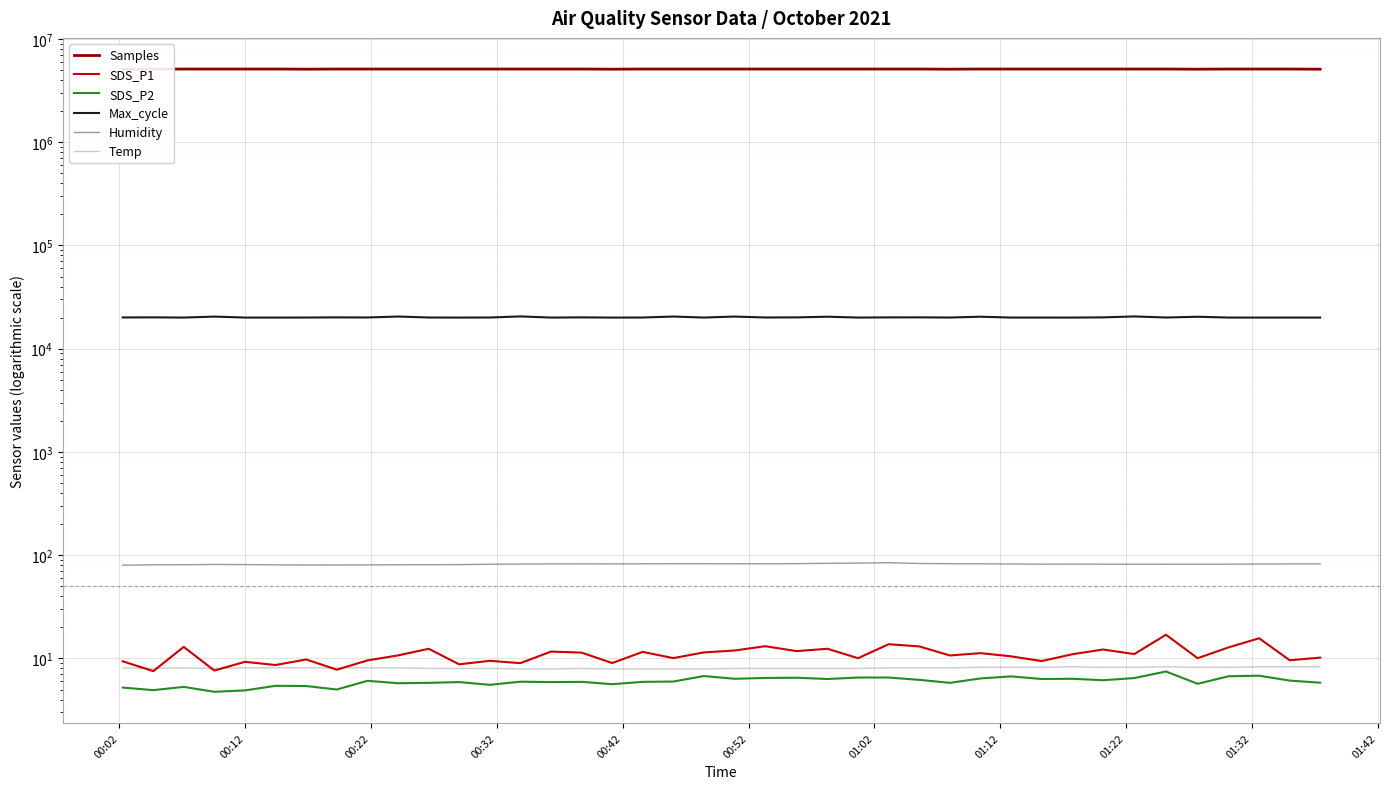

What is the average value of the Max_cycle series?

20142.6